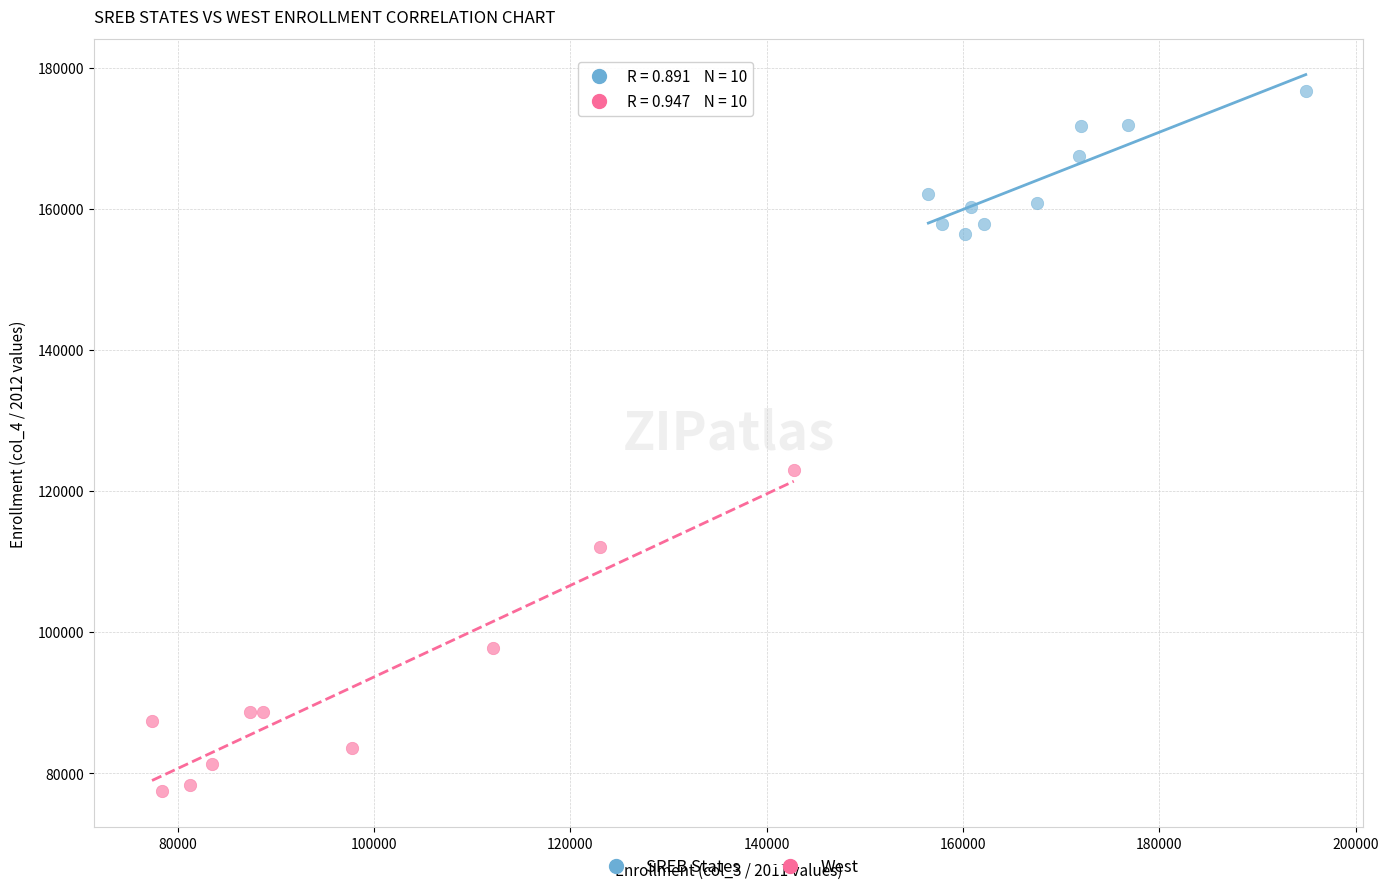

Which series reaches the maximum Y coordinate?

SREB States